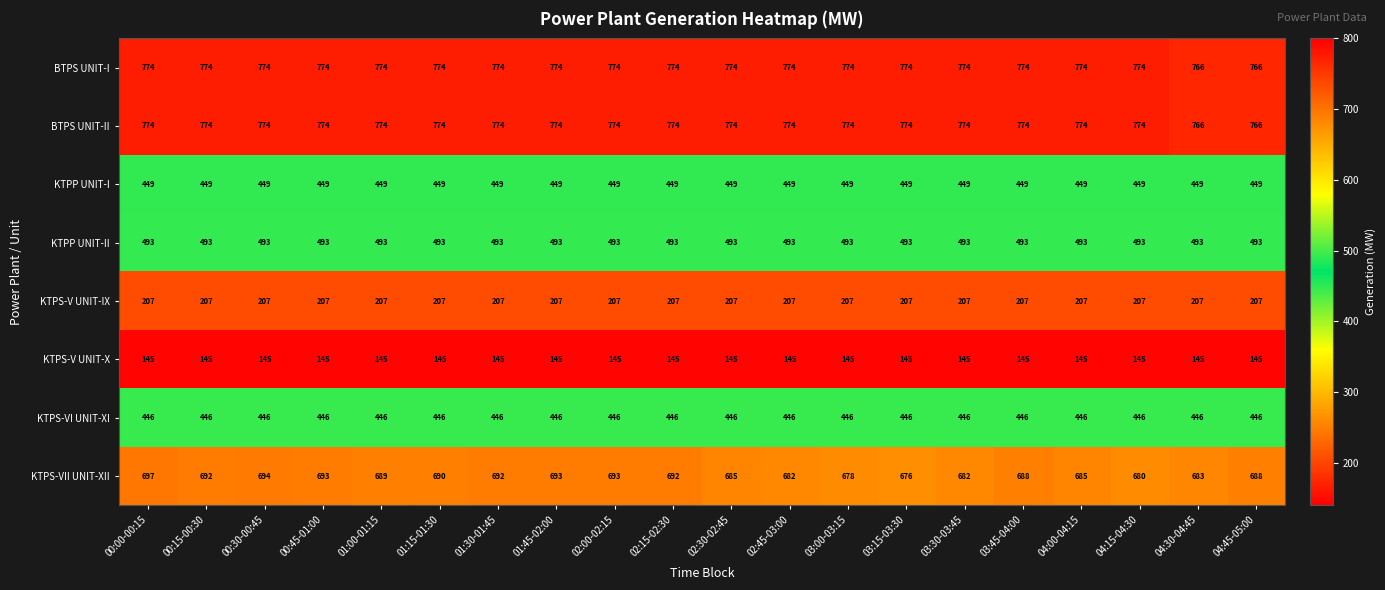

At how many categories does at least one series exceed 321?

20